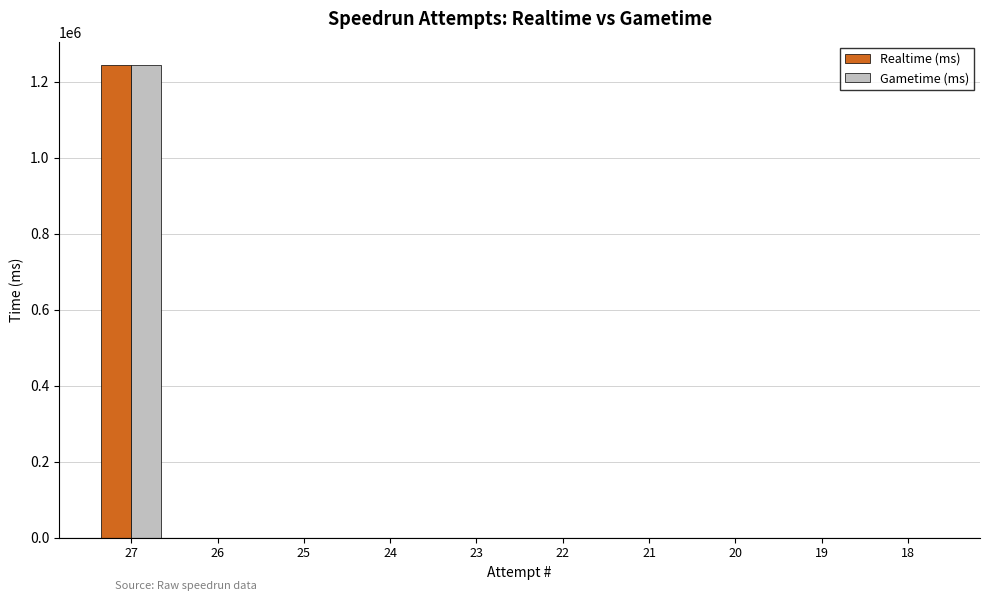

The value of Gametime (ms) at 27 is 1243042. True or false?

True